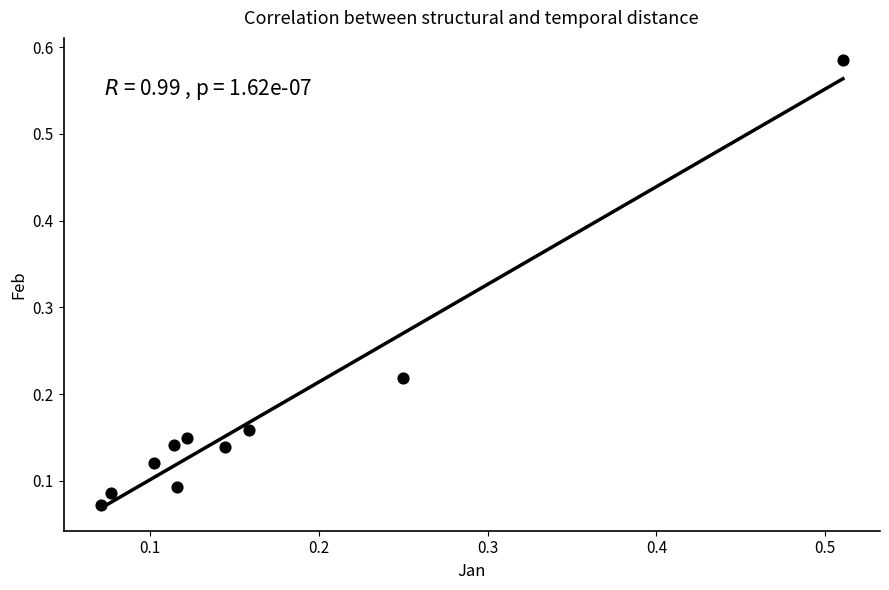

What is the range of X values (max minus min)?

0.4